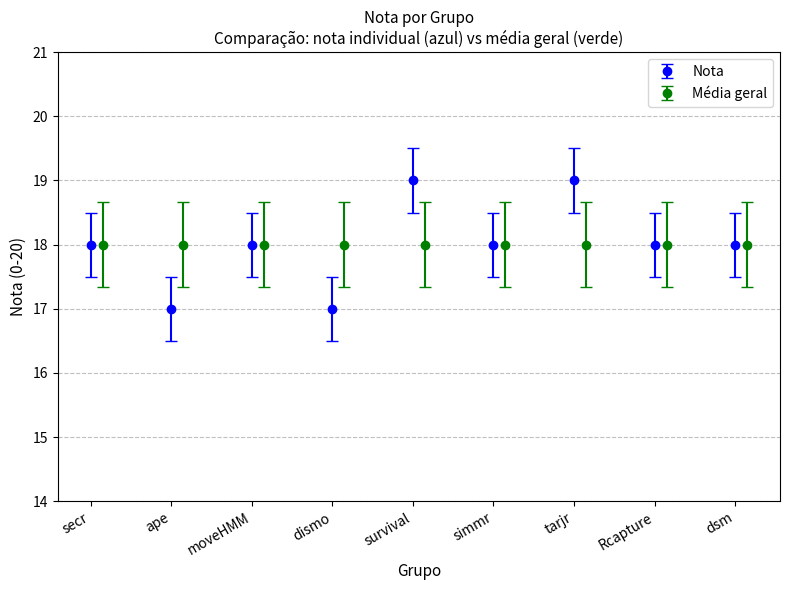

At which label is the value closest to 18?

secr